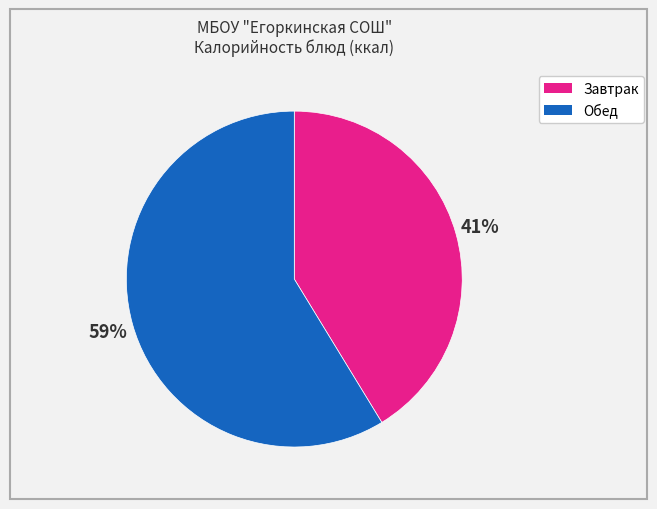

To the nearest percent, what is the average slice percentage?

50%